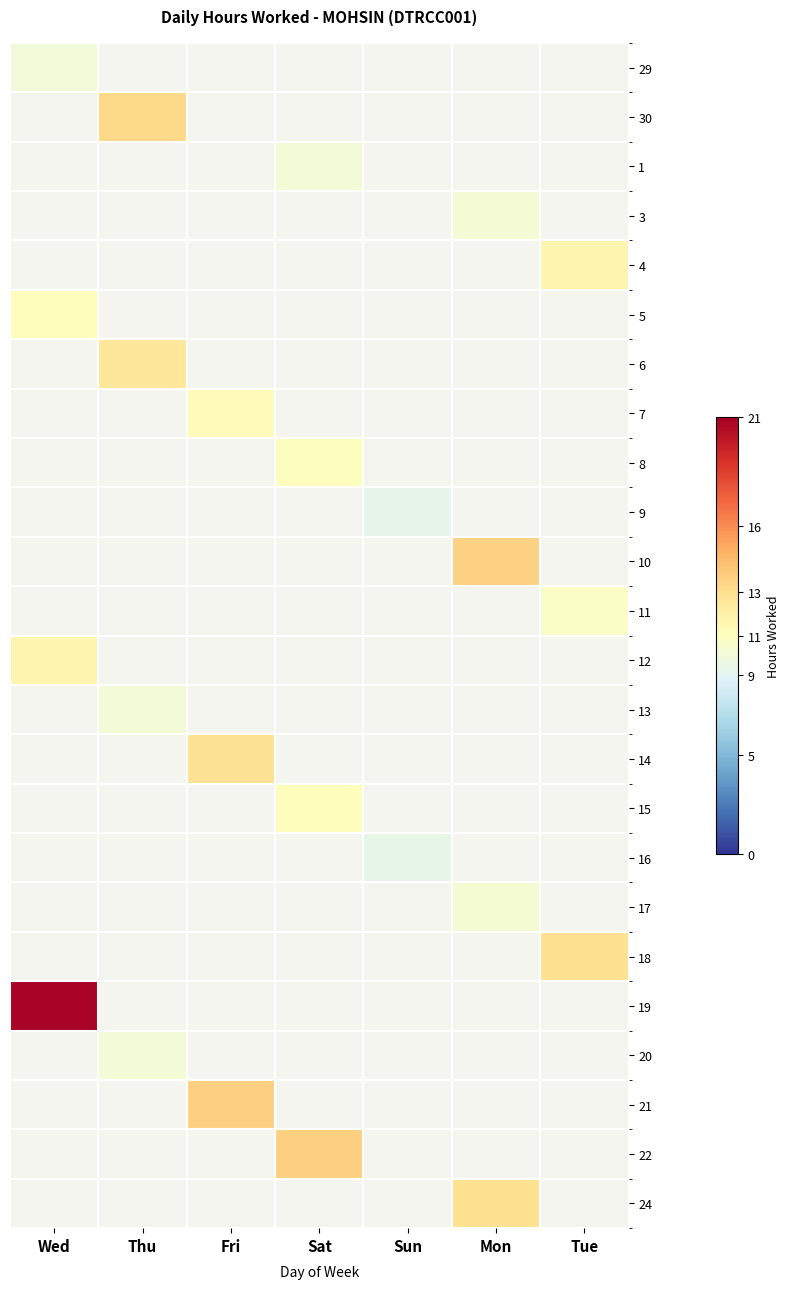

At which label does 13 reach its peak?

Wed